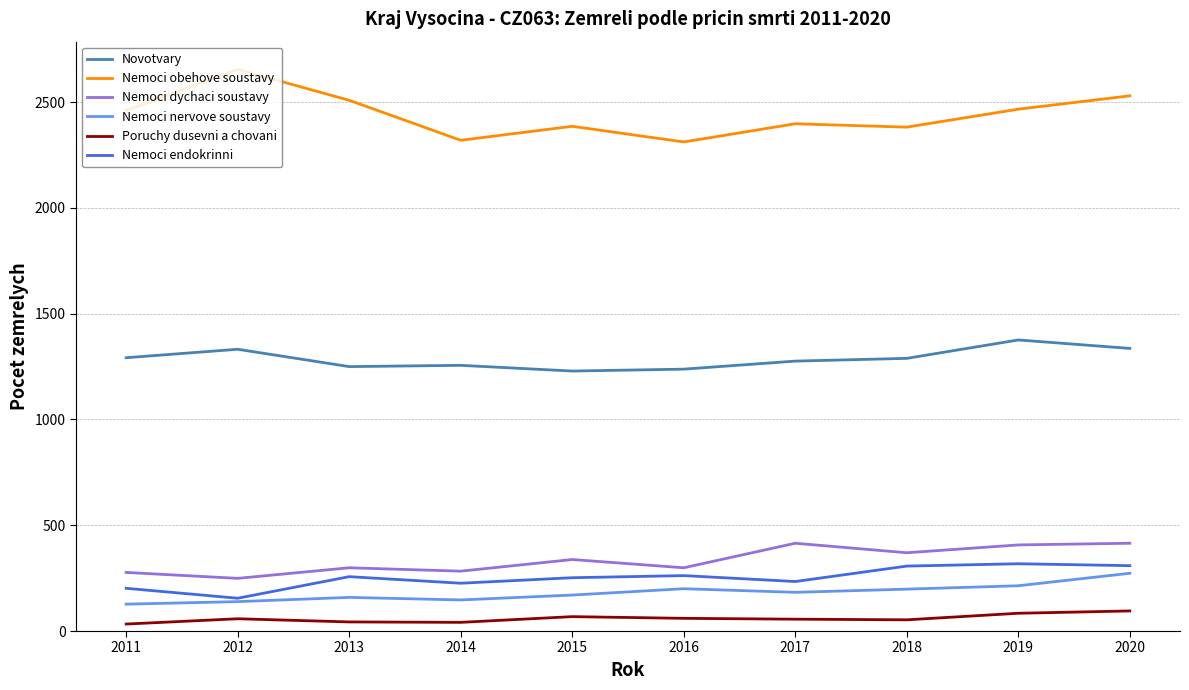

What is the total value across all series at 2020?

4958